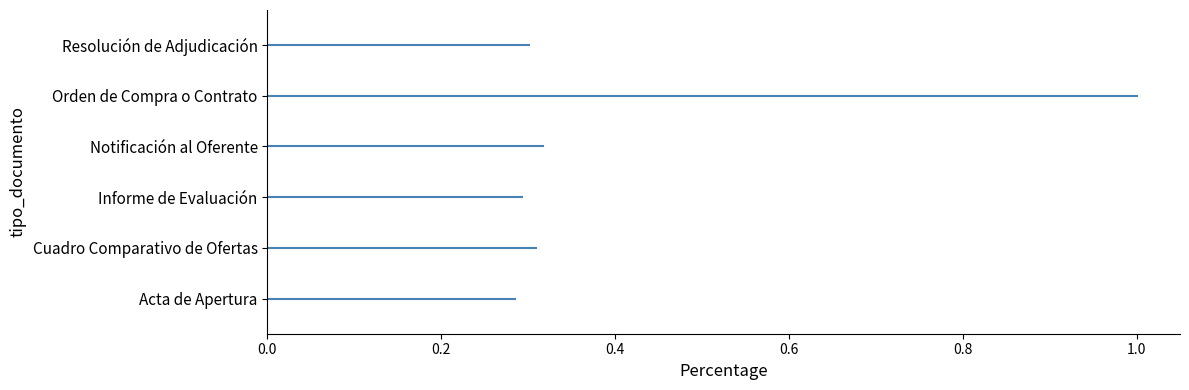

What is the sum of all values?

2.5